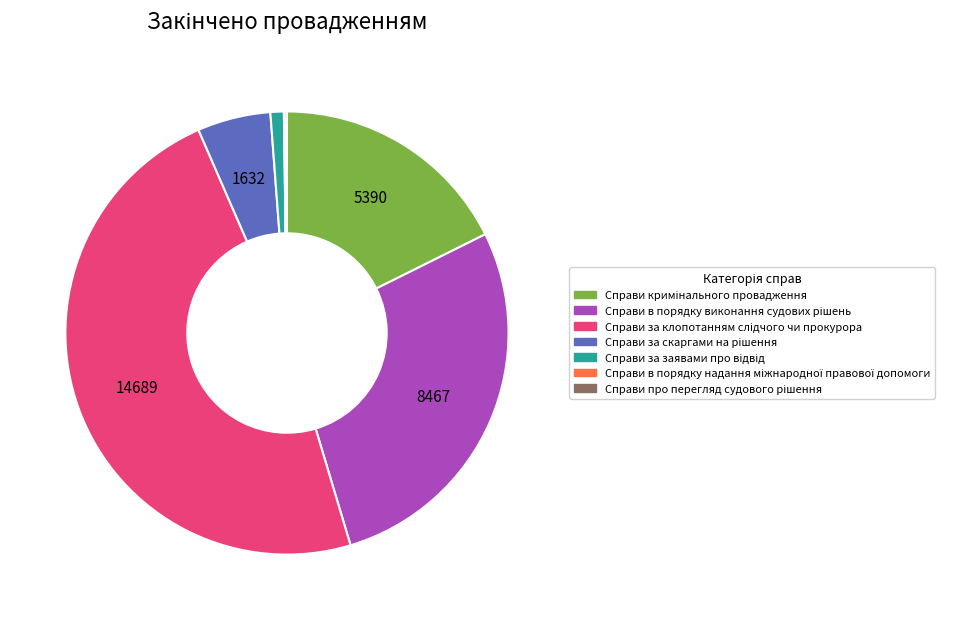

Does any single category account for the majority?

No